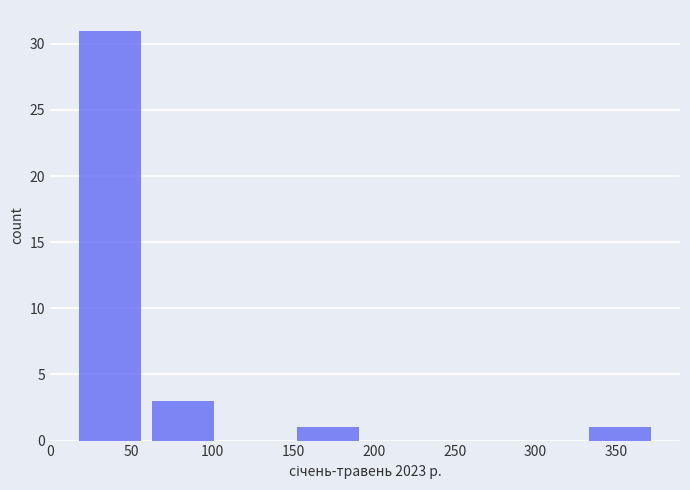

What is the height of the bar covering 15 to 60 on the x-axis? Neither the bar edges nor the heights are printed on the chart, so give them approximately, as read against the axes.

31